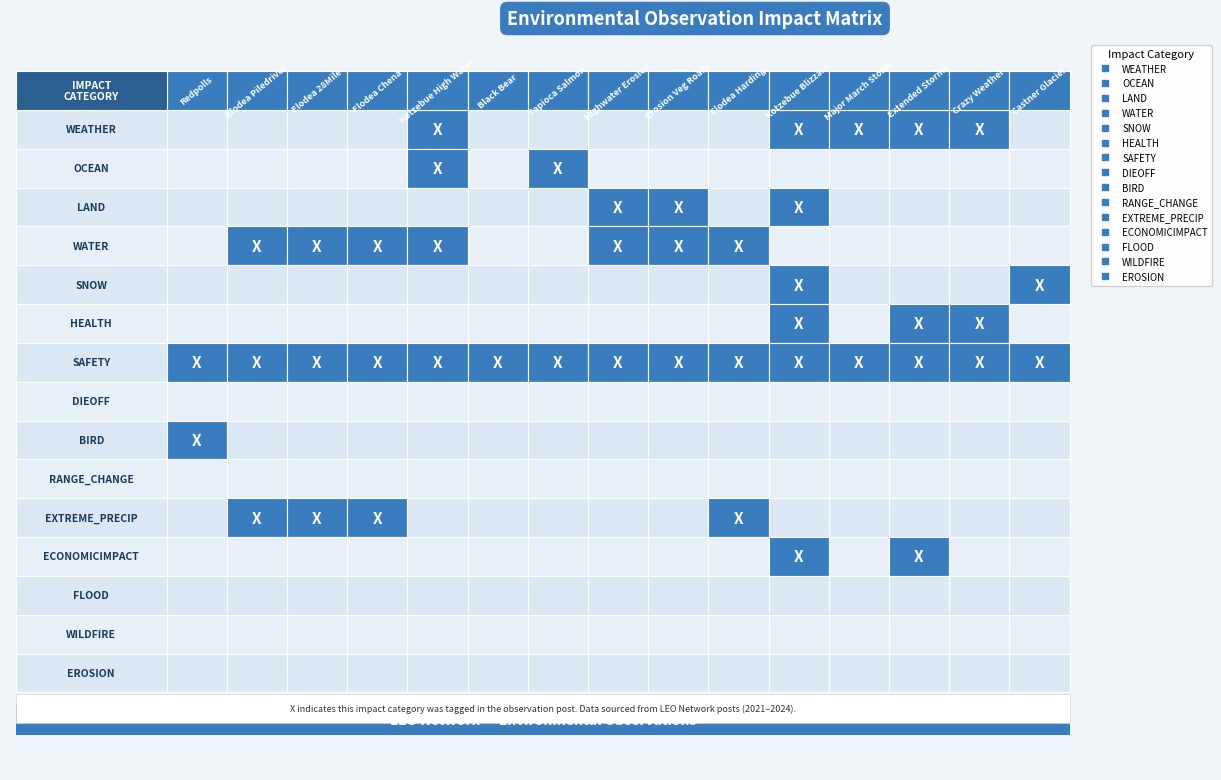

At BIRD, list the series in order from smallest to largest.

WEATHER, OCEAN, SNOW, HEALTH, DIEOFF, BIRD, RANGE_CHANGE, EXTREME_PRECIP, ECONOMICIMPACT, FLOOD, WILDFIRE, EROSION, LAND, WATER, SAFETY